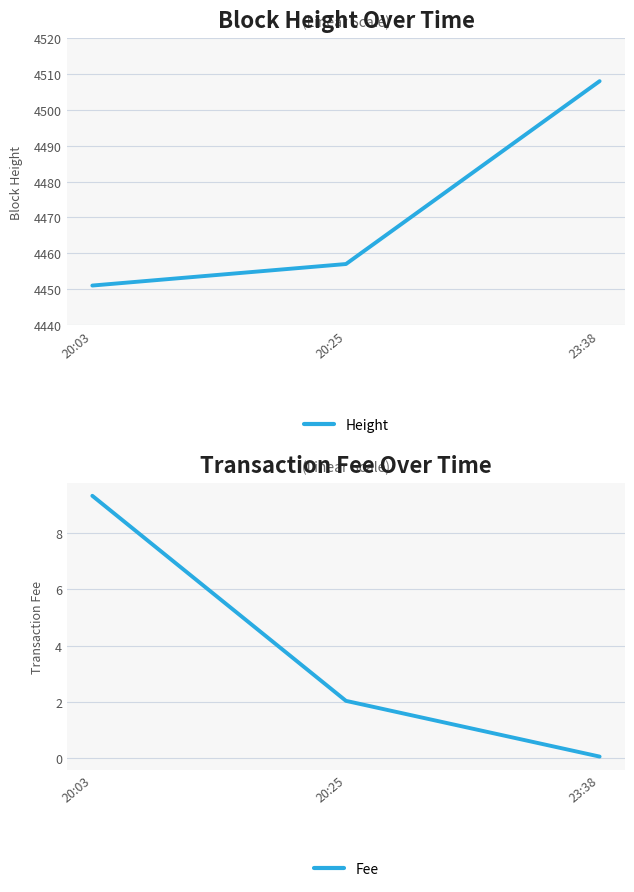

Rank the series by their average value, from lowest to highest.

Fee, Height